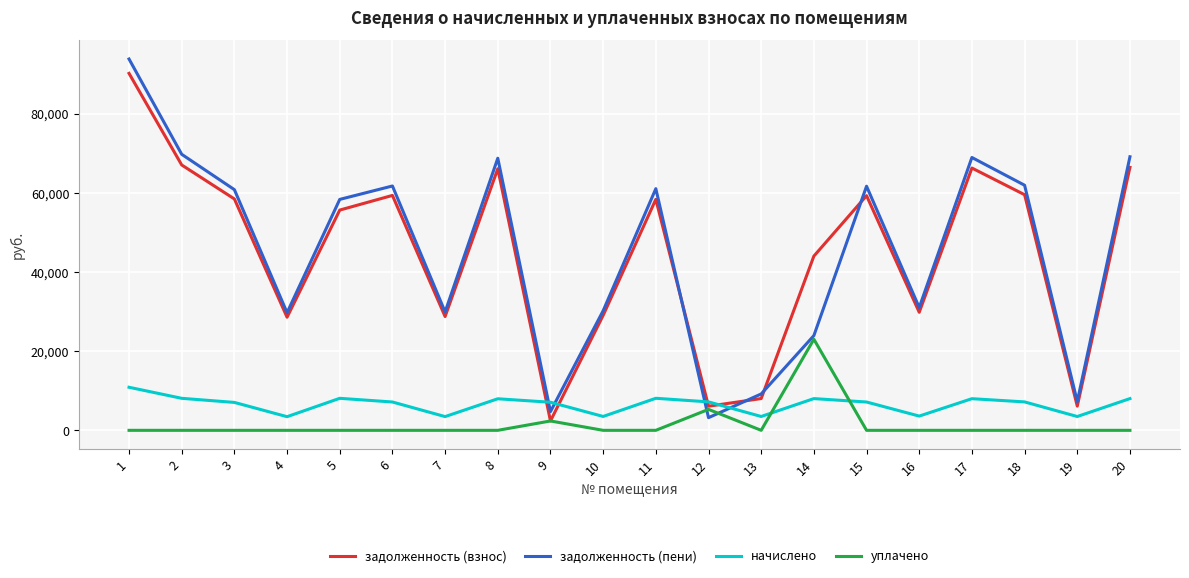

The value of начислено at 5 is 8092.8. True or false?

True